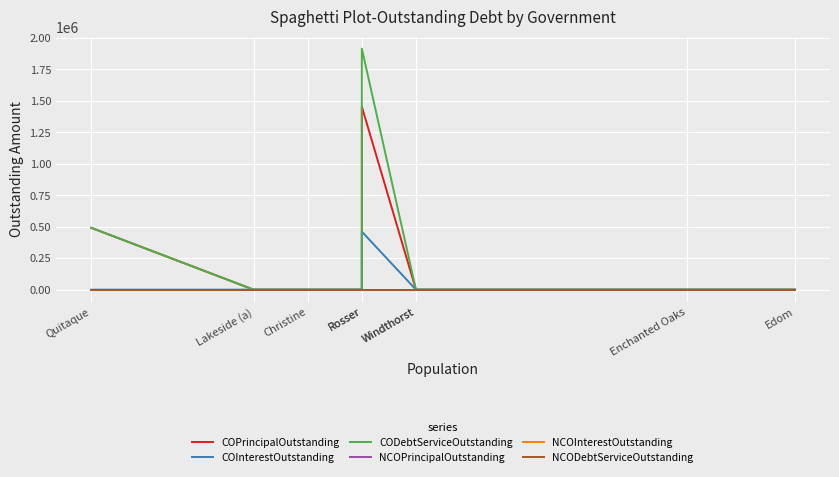

What is the sum of all COInterestOutstanding values?

460805.1